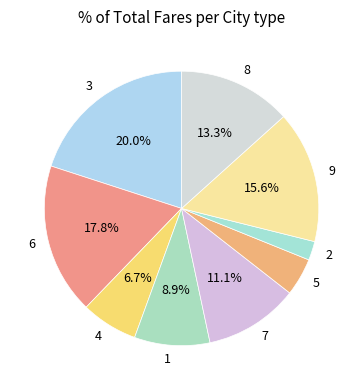

Between 2 and 7, which is larger?

7